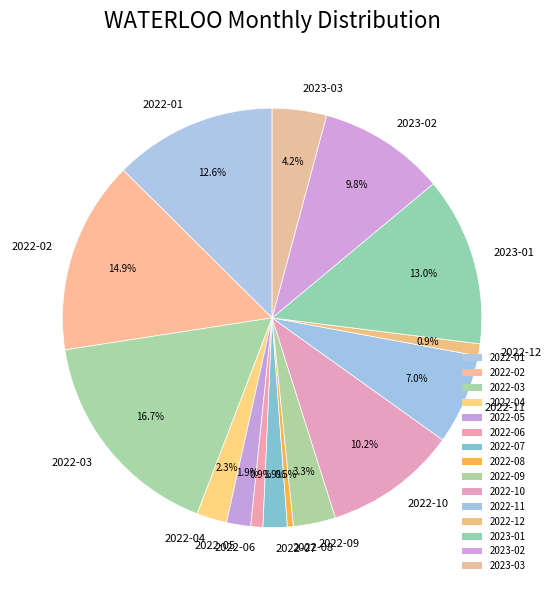

Does any single category account for the majority?

No